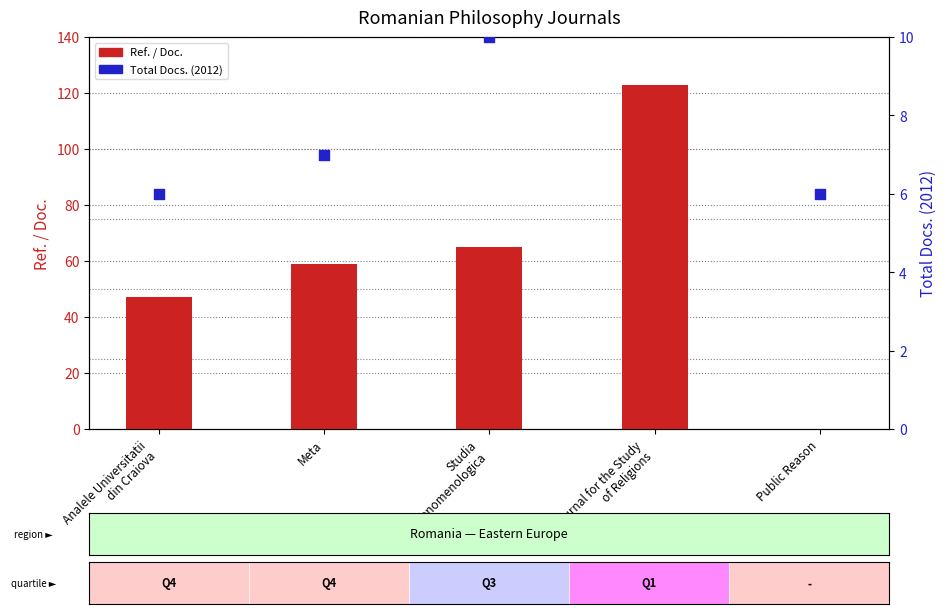

Which series reaches the minimum Y coordinate?

Ref. / Doc.